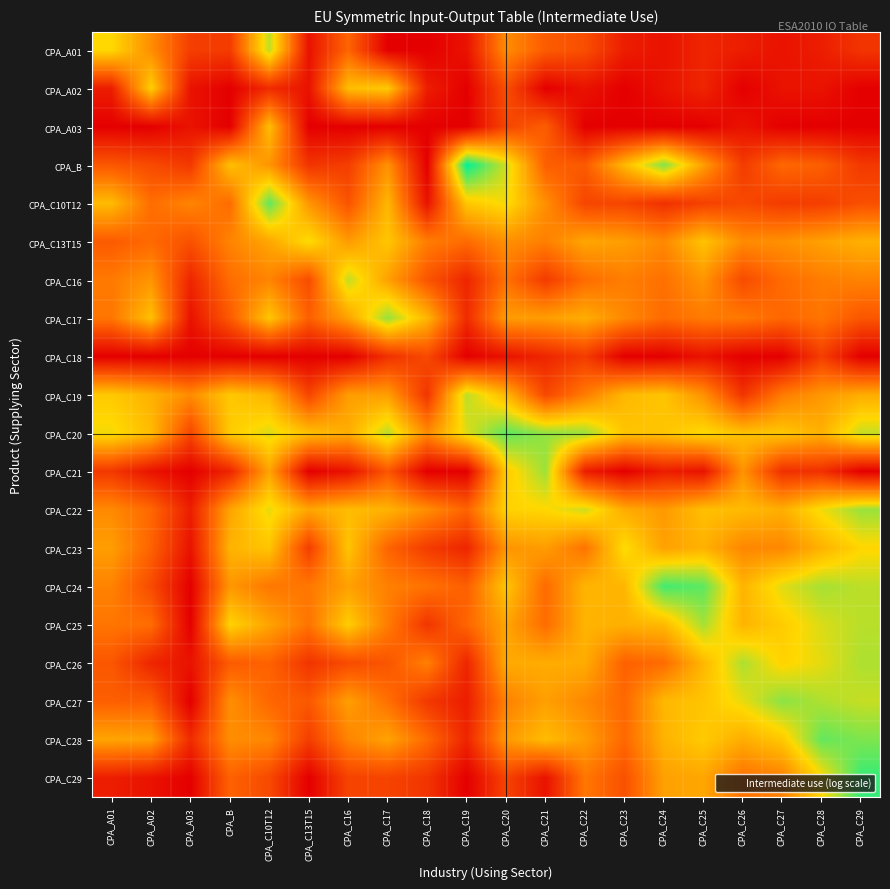

What is the maximum value shown in the chart?

11.3